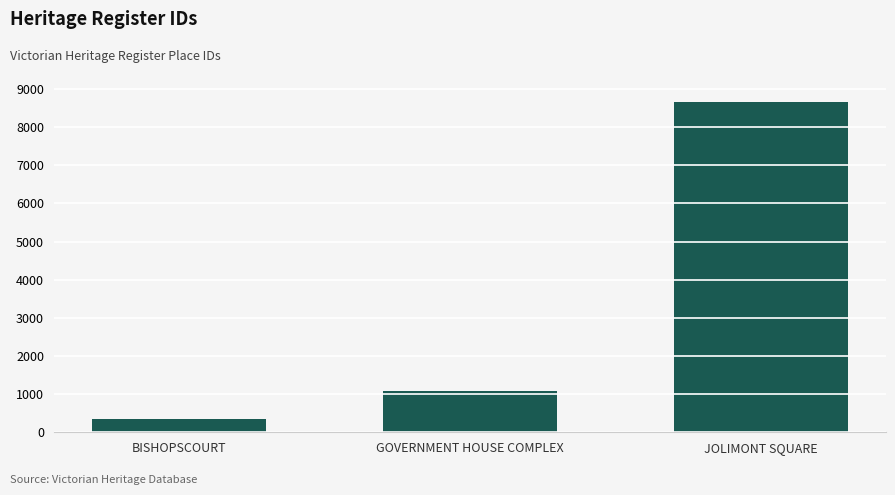

Where is the data nearest to the value 4511?

GOVERNMENT HOUSE COMPLEX